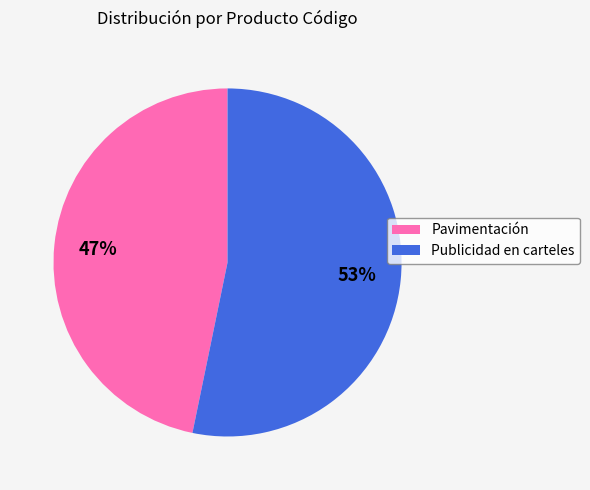

Which category has the smallest portion of the pie?

Pavimentación